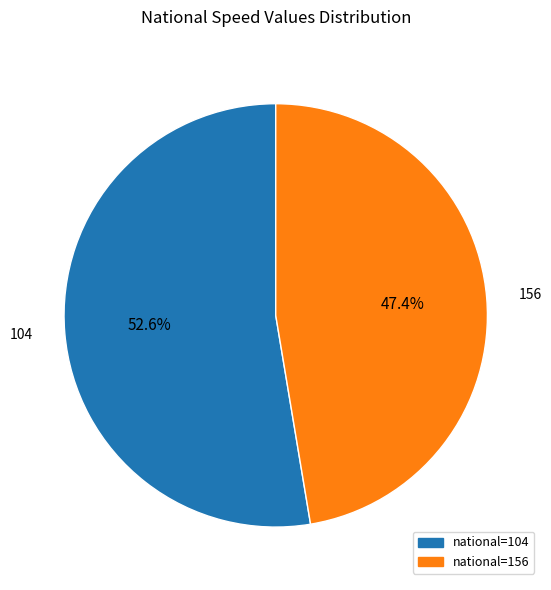

What percentage is NOT represented by national=104?

47.4%